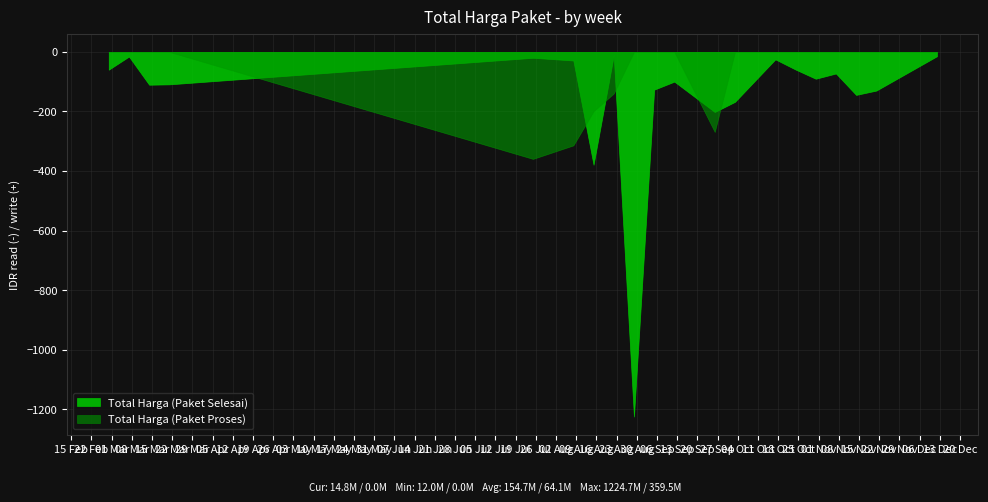

Rank the series by their average value, from lowest to highest.

Total Harga (Paket Selesai), Total Harga (Paket Proses)